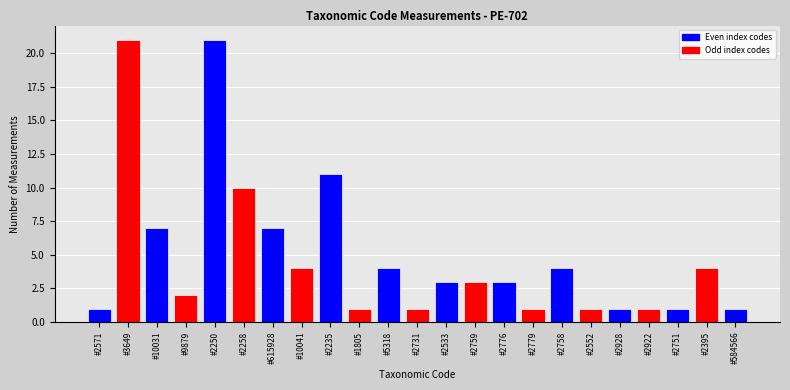

Reading left to right, transcribe all the data shown in this chart.

1	21	7	2	21	10	7	4	11	1	4	1	3	3	3	1	4	1	1	1	1	4	1